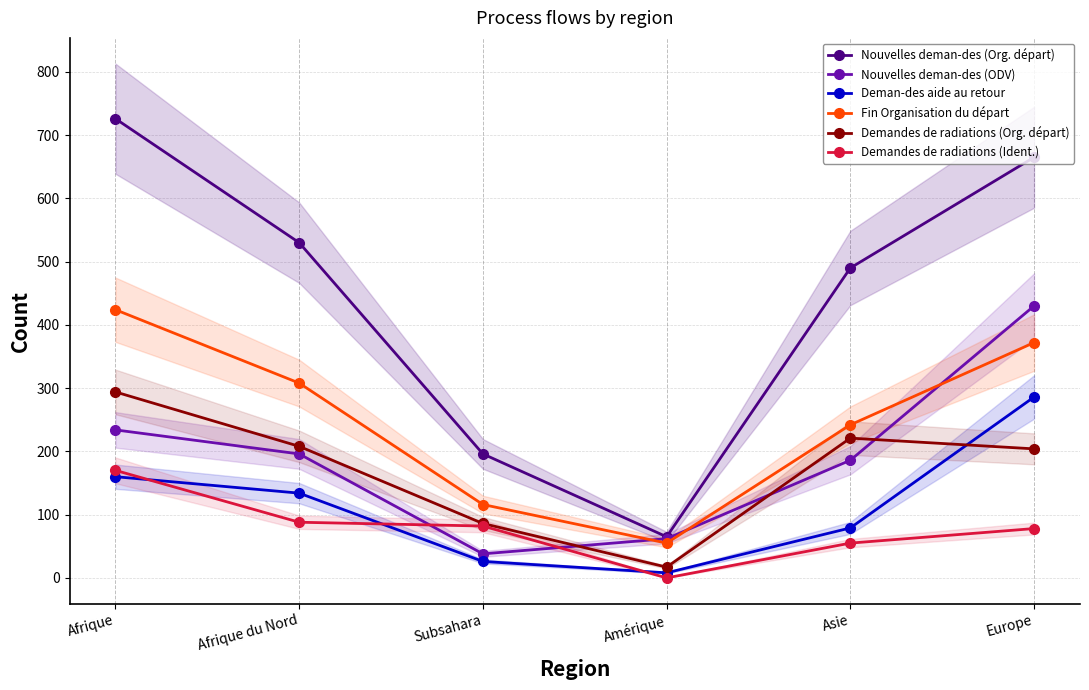

Is this an area chart (filled region under the line)?

No